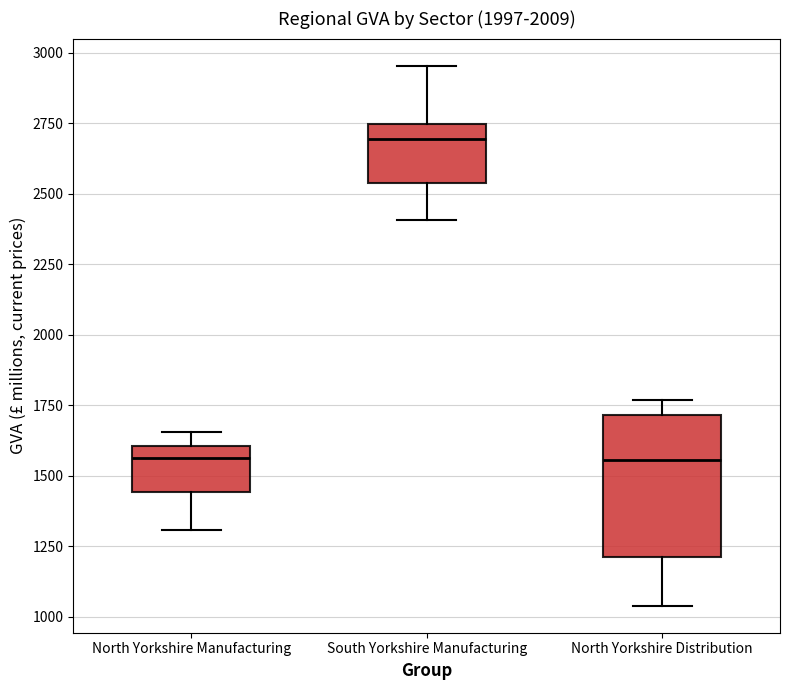

Reading left to right, read every box against the y-axis: the position of its median line, the range the box covers, and the ends of its whiskers. The values are not printed on the chart, so give them approximately, as read against the axis.

North Yorkshire Manufacturing: median 1550, box 1450 to 1600, whiskers 1300 to 1650
South Yorkshire Manufacturing: median 2700, box 2550 to 2750, whiskers 2400 to 2950
North Yorkshire Distribution: median 1550, box 1200 to 1700, whiskers 1050 to 1750